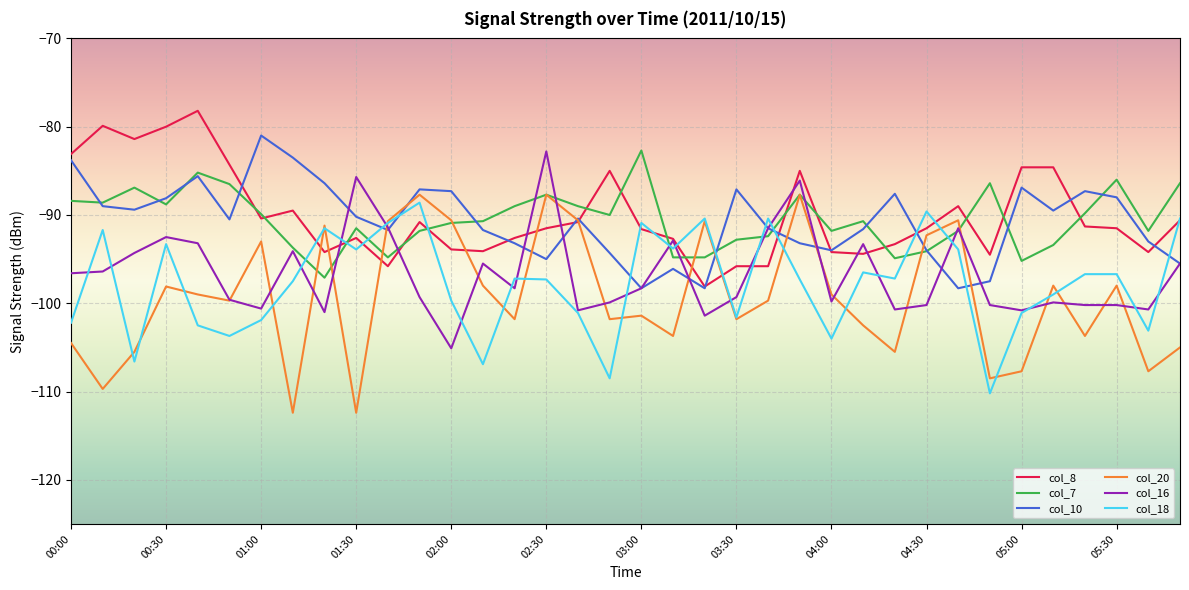

What is the highest value of the col_16 series?

-82.8